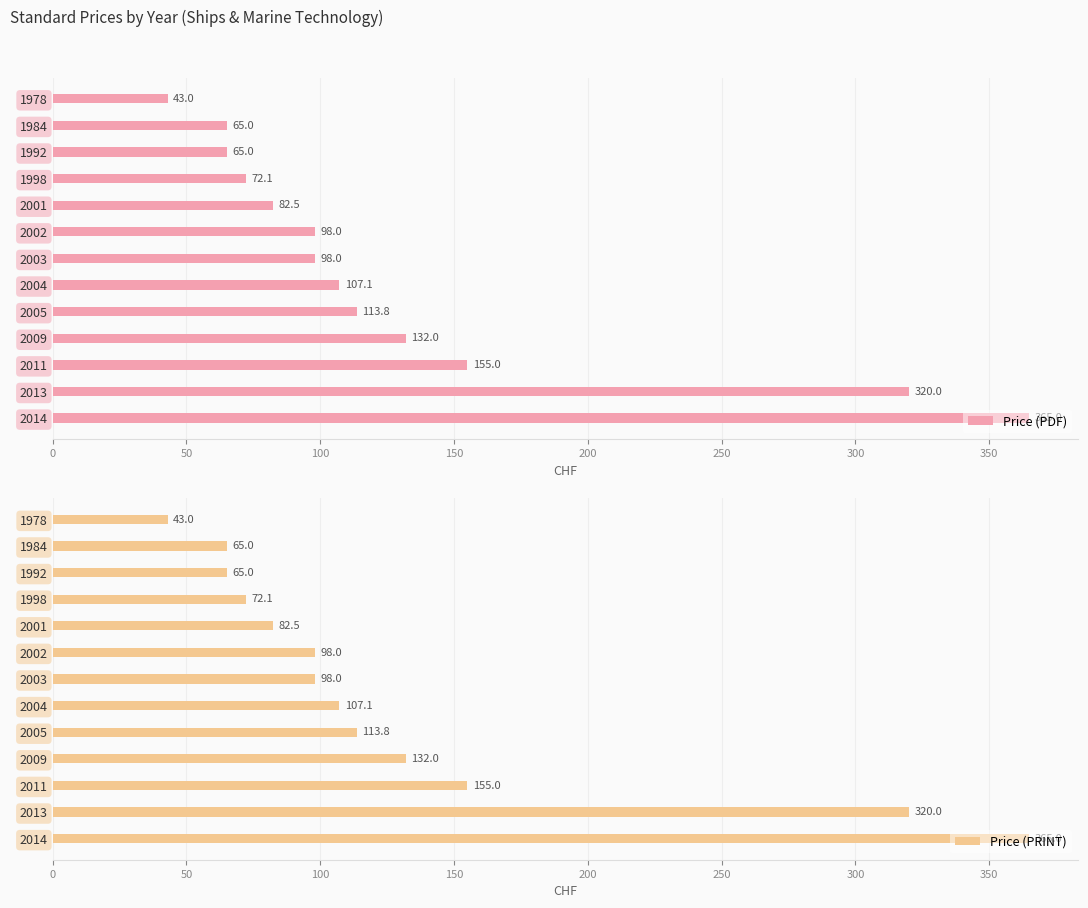

What is the sum of the Price (PDF) values at 2003 and 2009?

230.0